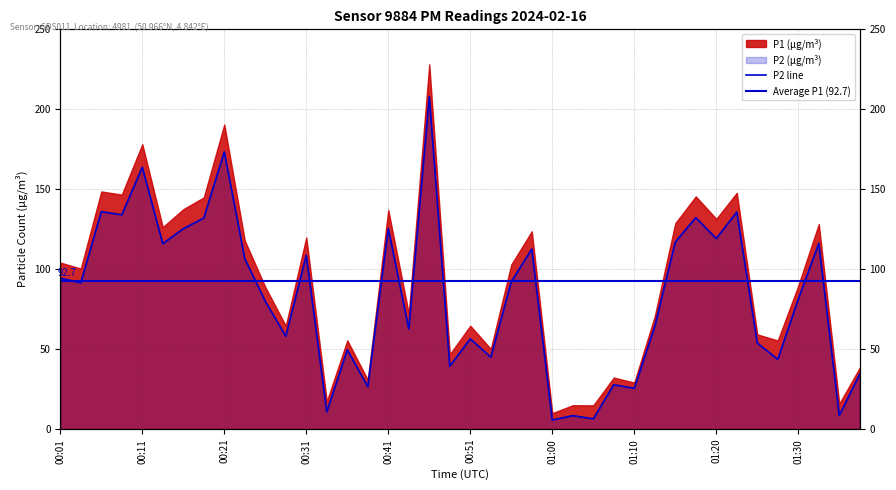

What is the value of the 21st point from the left?

56.4